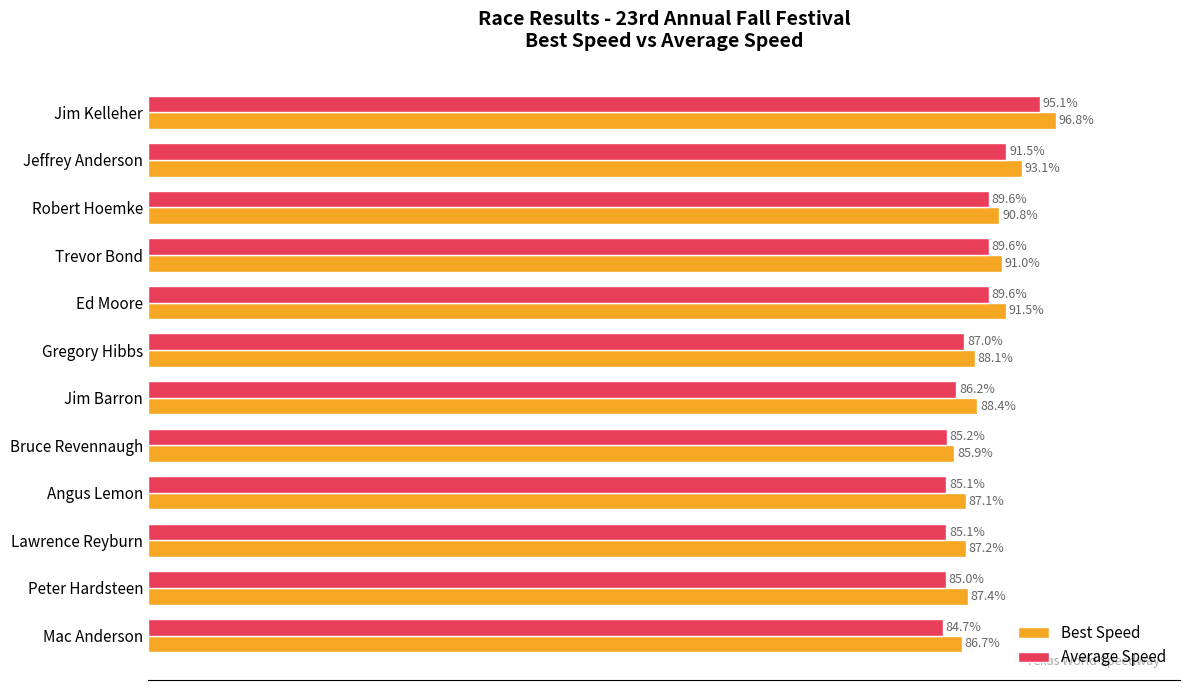

Is the value of Average Speed at Robert Hoemke greater than the value of Best Speed at Bruce Revennaugh?

Yes